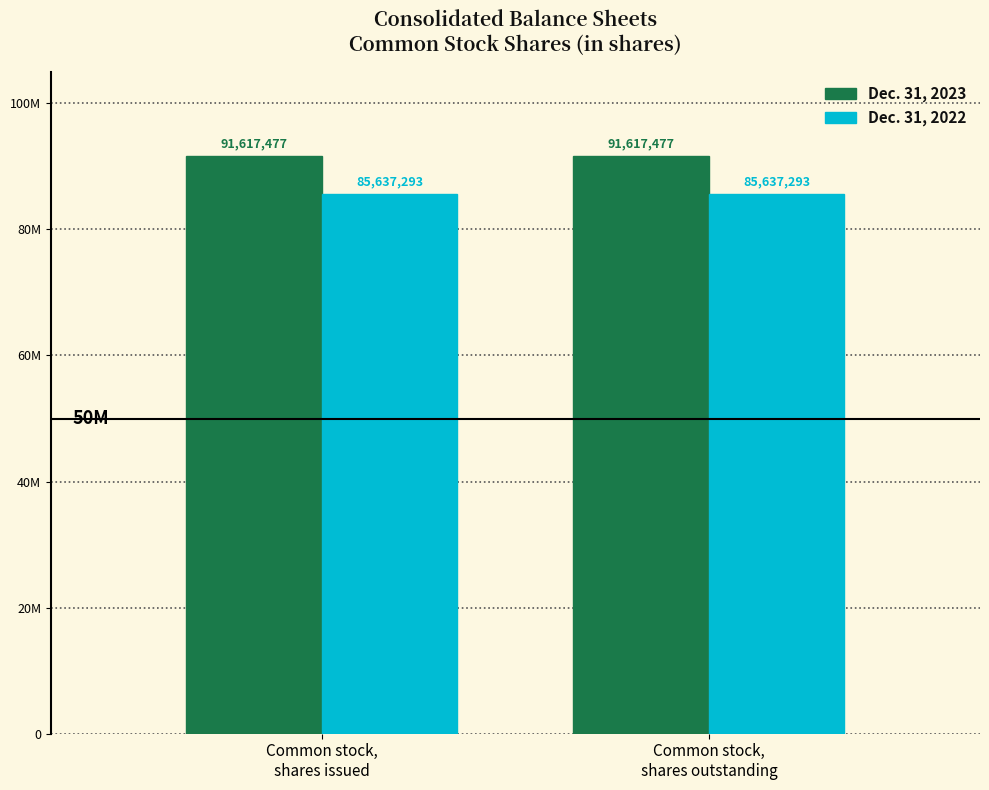

Reading left to right, what are all the values shown in this chart?

Dec. 31, 2023: Common stock,
shares issued=91617477	Common stock,
shares outstanding=91617477
Dec. 31, 2022: Common stock,
shares issued=85637293	Common stock,
shares outstanding=85637293